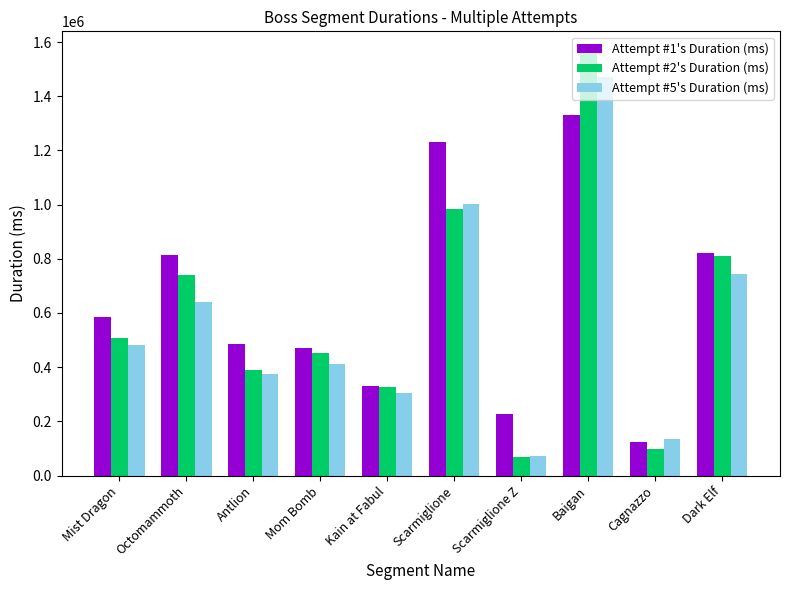

Are the bars horizontal?

No